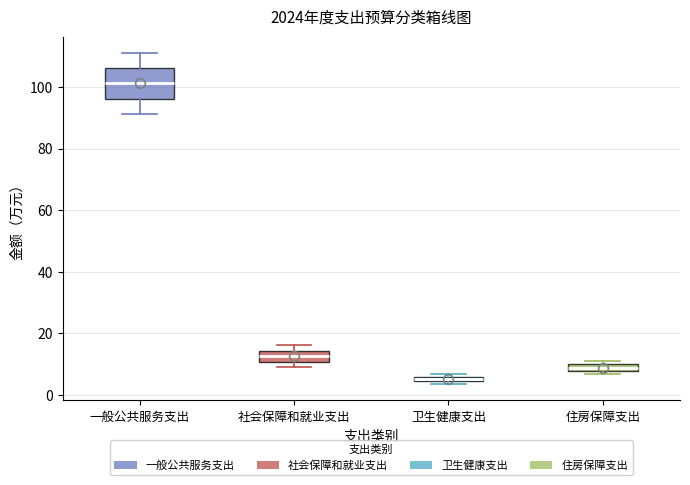

Which box has the lowest median line?

卫生健康支出